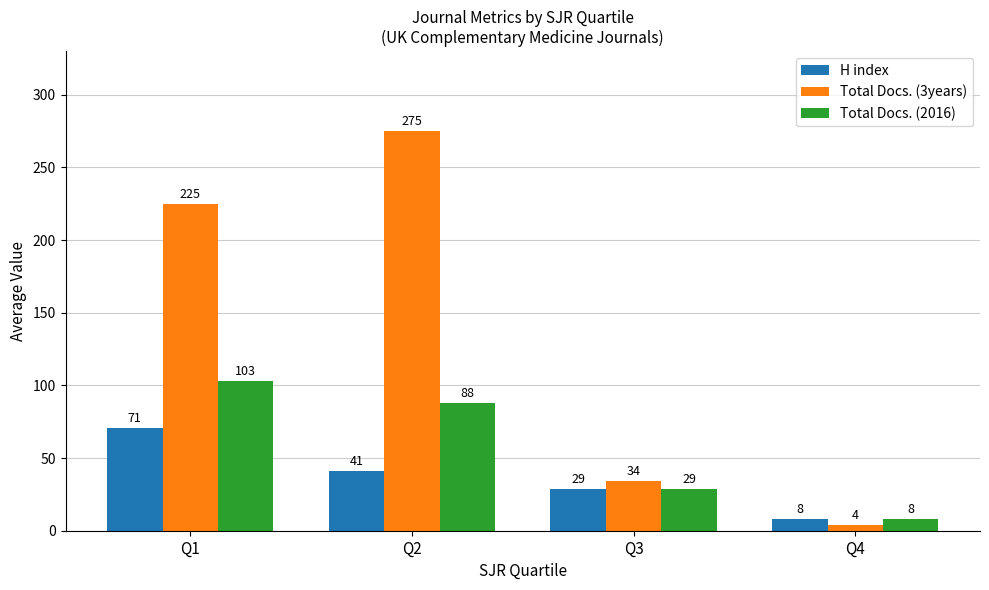

Count the Total Docs. (3years) values in the range 34 to 275.

3